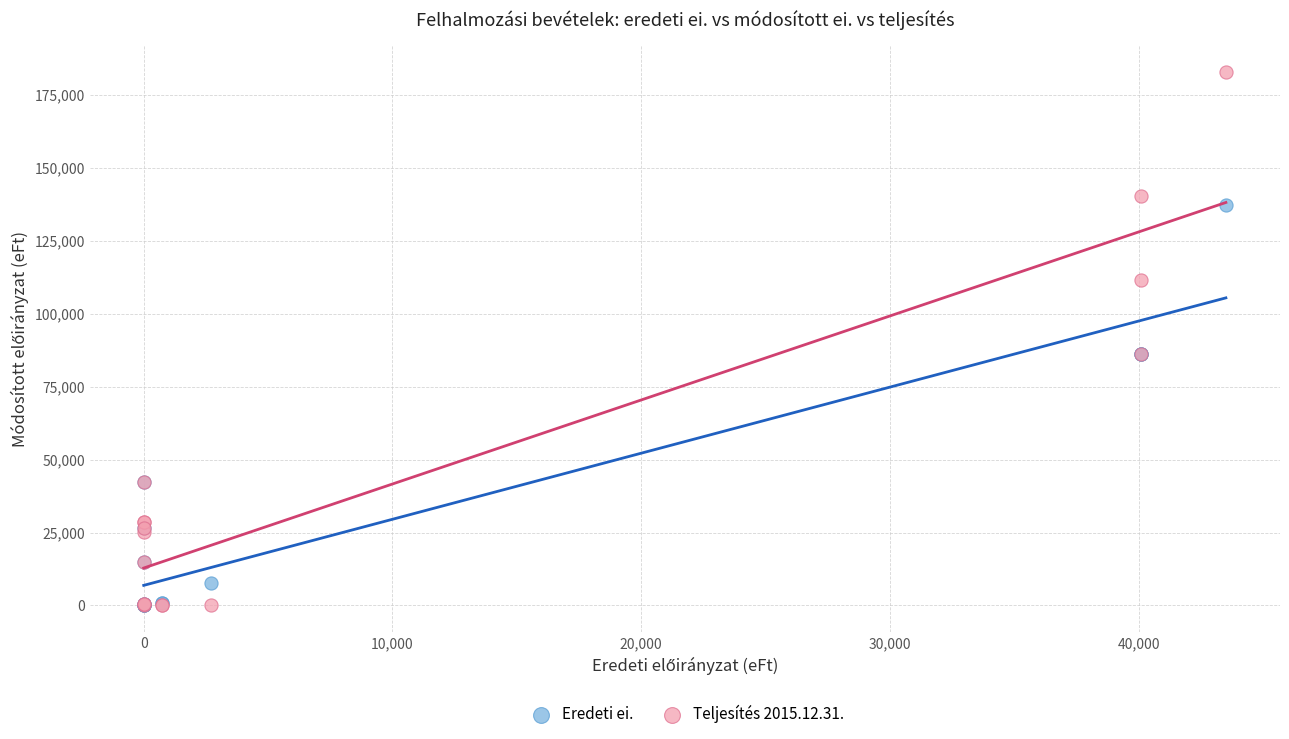

What are all the series names shown in the legend?

Eredeti ei., Teljesítés 2015.12.31.